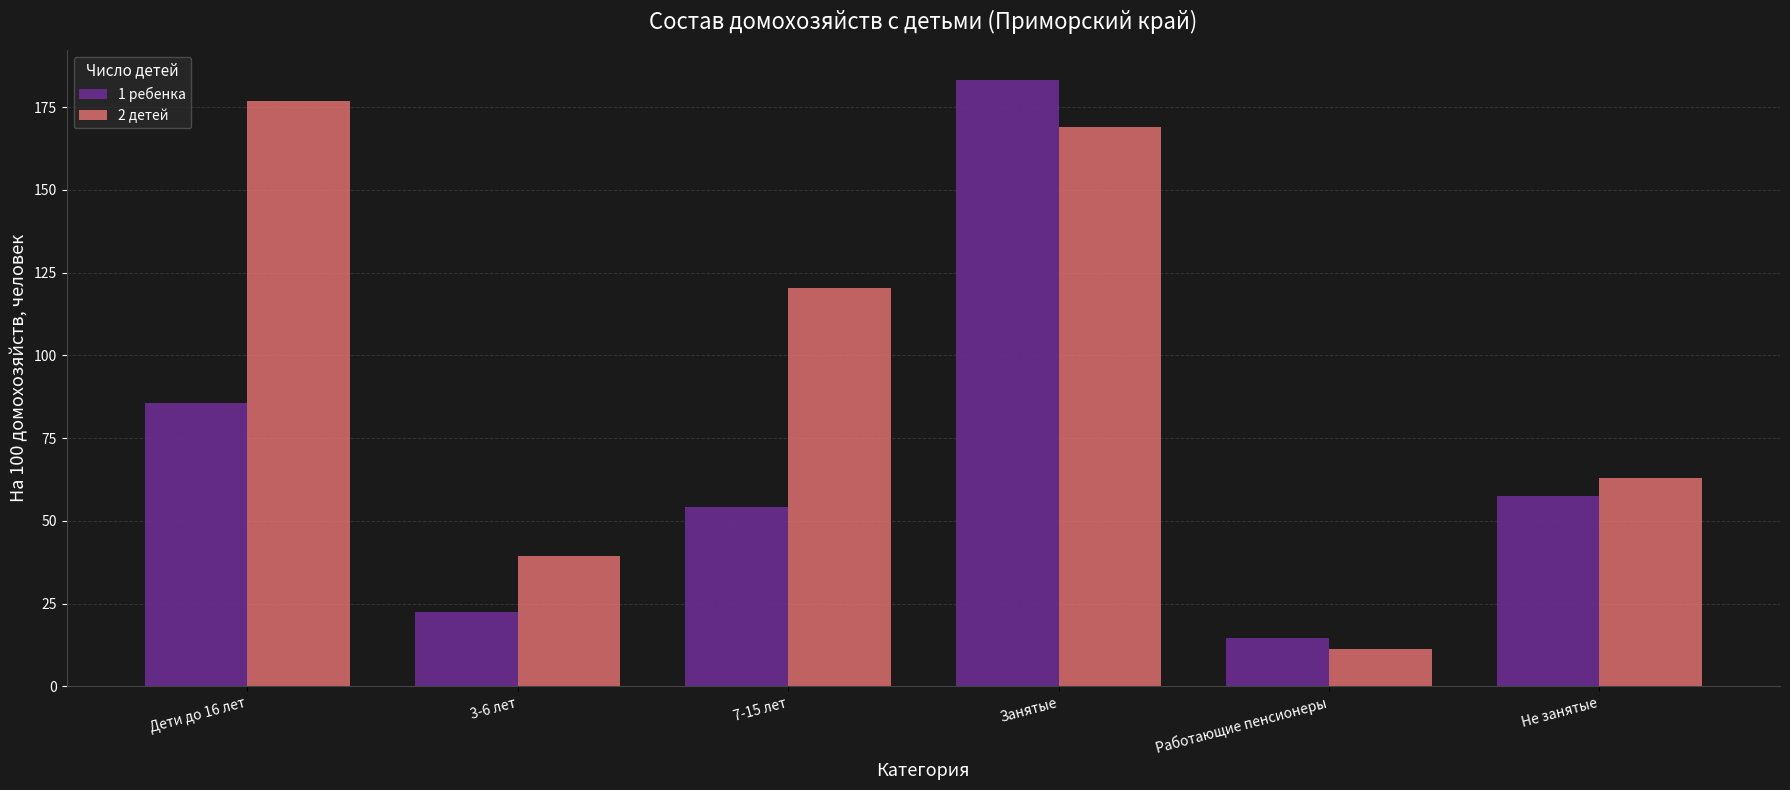

True or false: 1 ребенка has a value of 14.6 at Работающие пенсионеры.

True